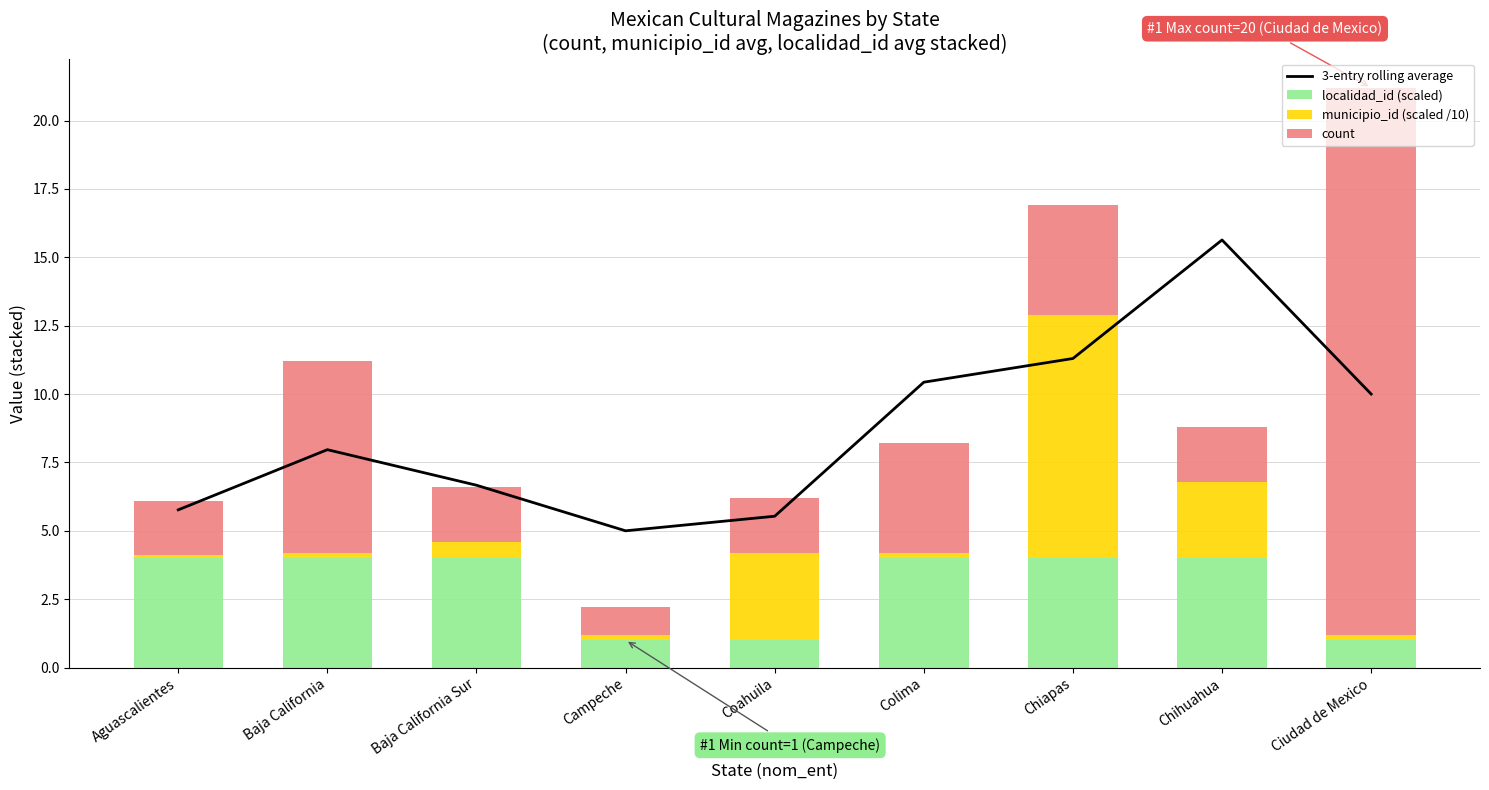

Which series has the largest total across all categories?

3-entry rolling average